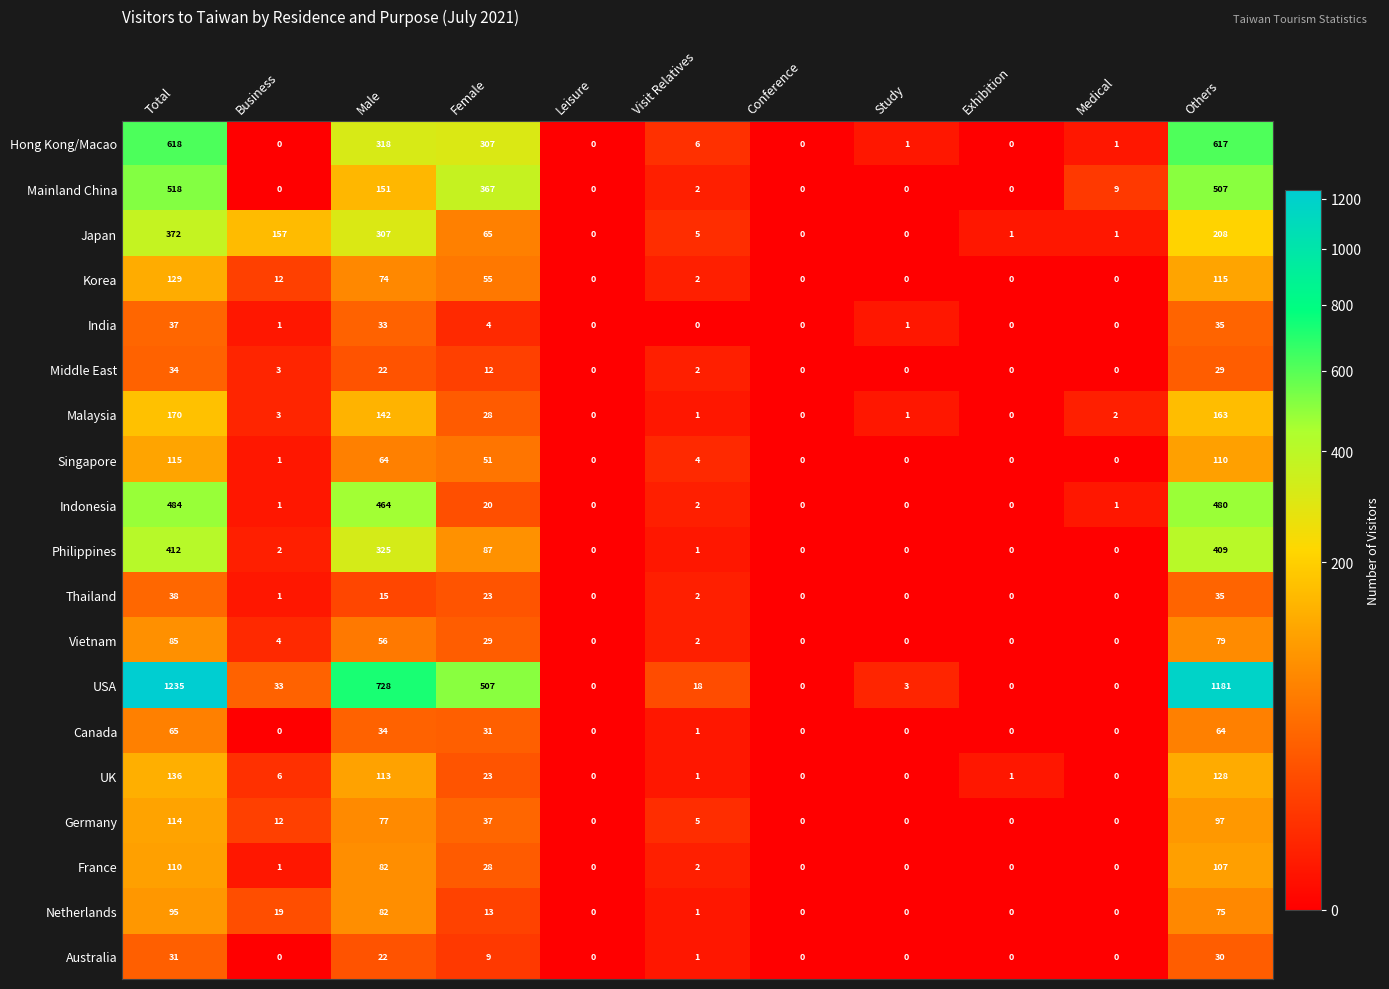

Which series has the largest range (max minus min)?

USA